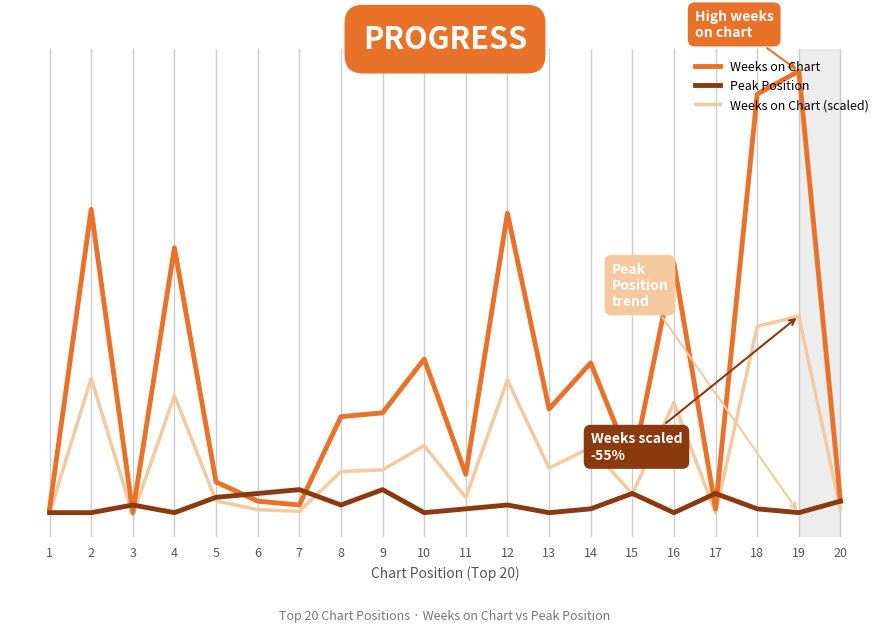

What are all the series names shown in the legend?

Weeks on Chart, Peak Position, Weeks on Chart (scaled)